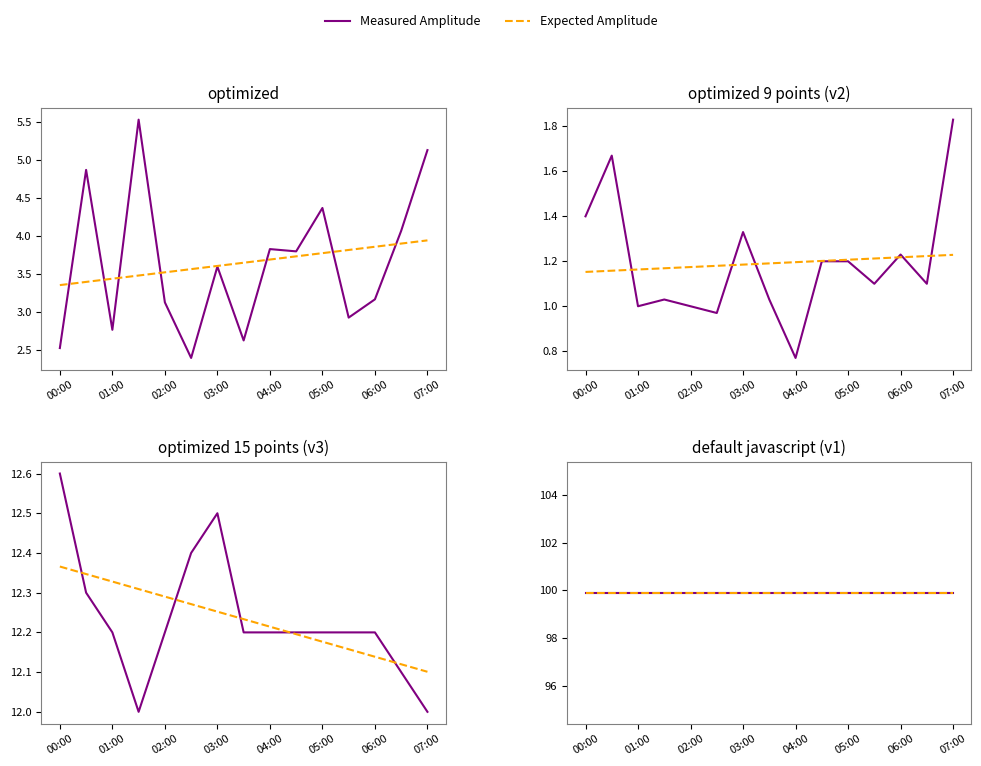

At how many categories does at least one series exceed 5?

15